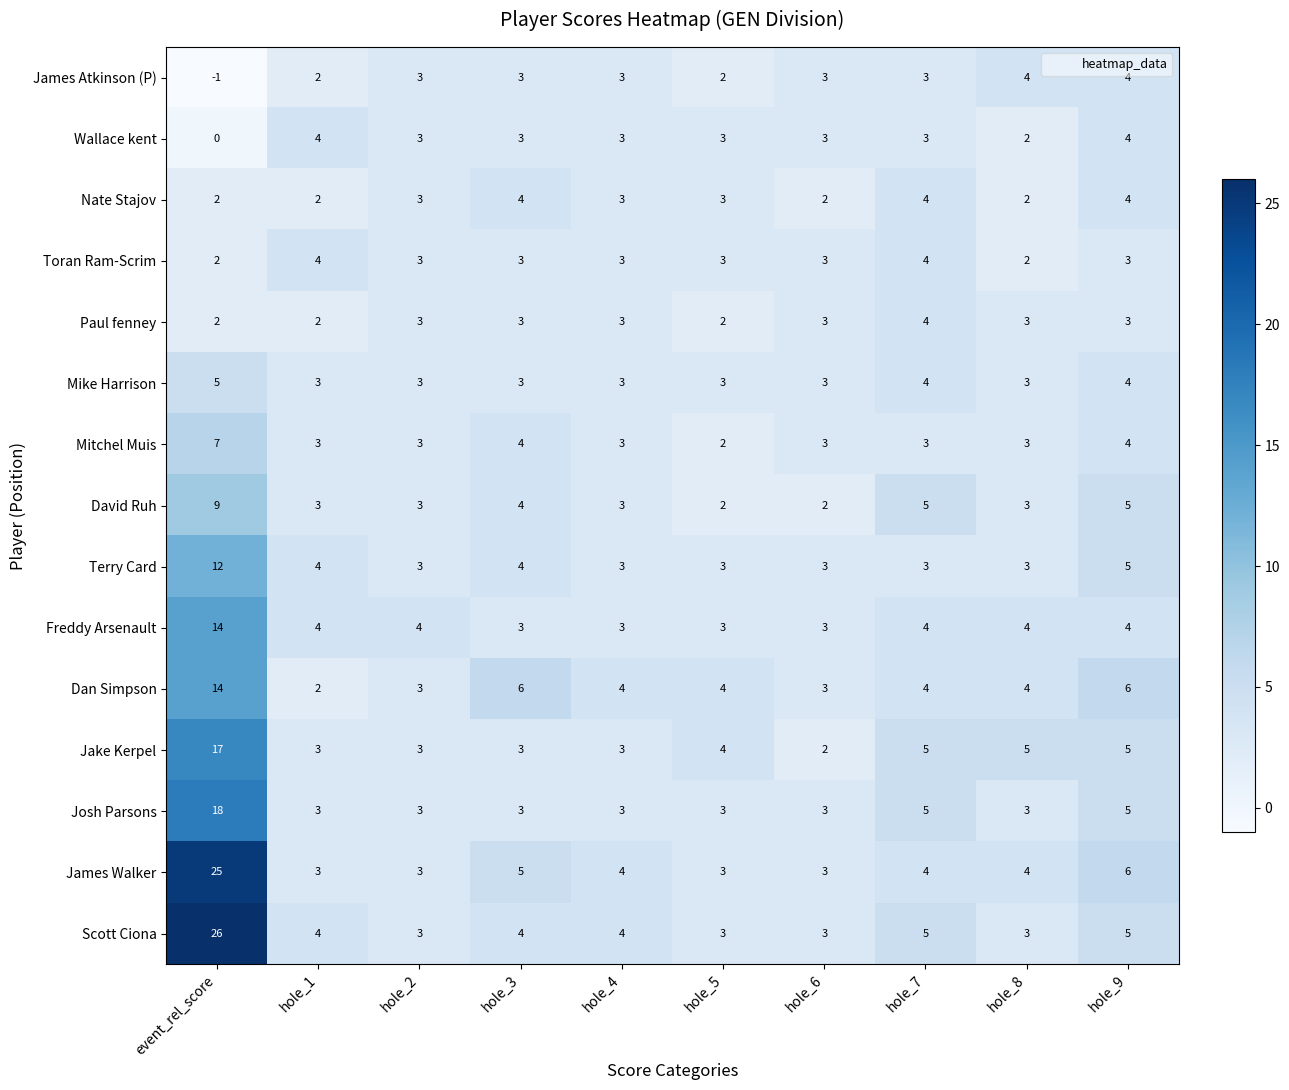

What is the average value of the James Walker series?

6